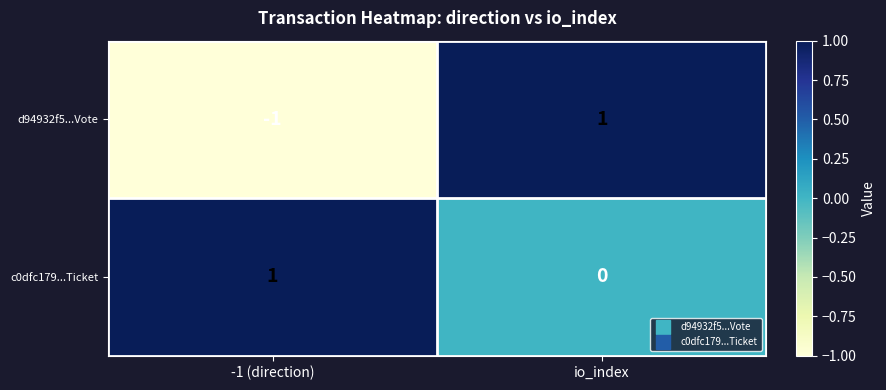

Is it true that d94932f5...Vote equals -1 at -1 (direction)?

True